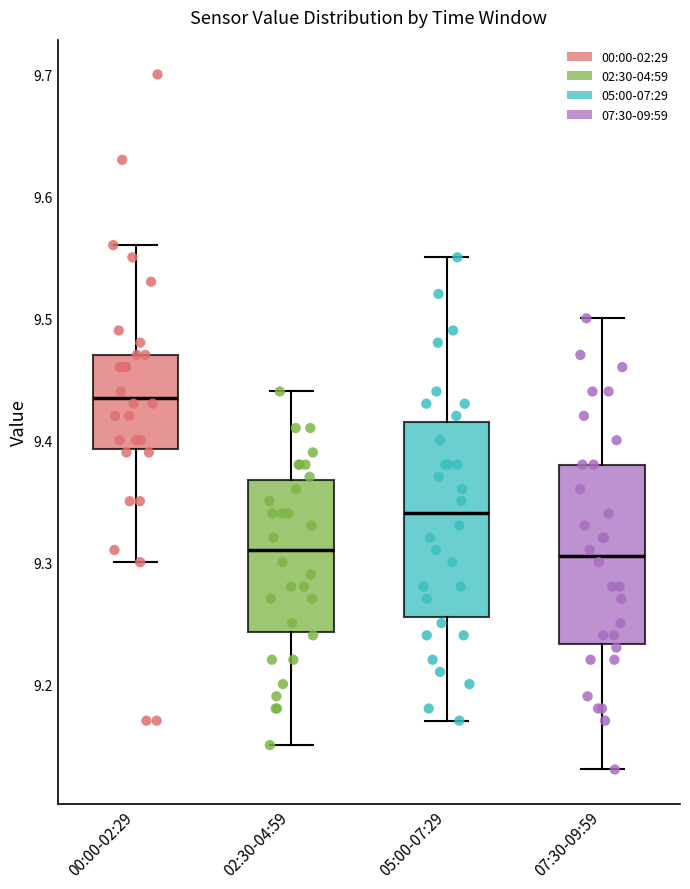

Comparing the boxes themselves (not the whiskers), which one is the tallest?

05:00-07:29